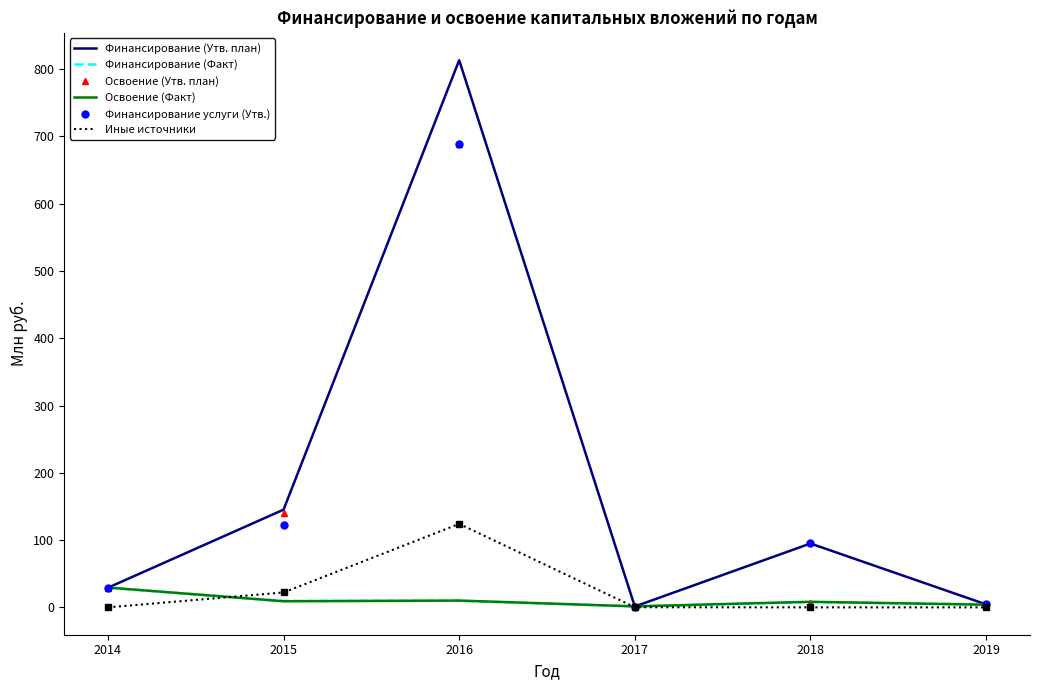

Count the number of data series in this chart.

6